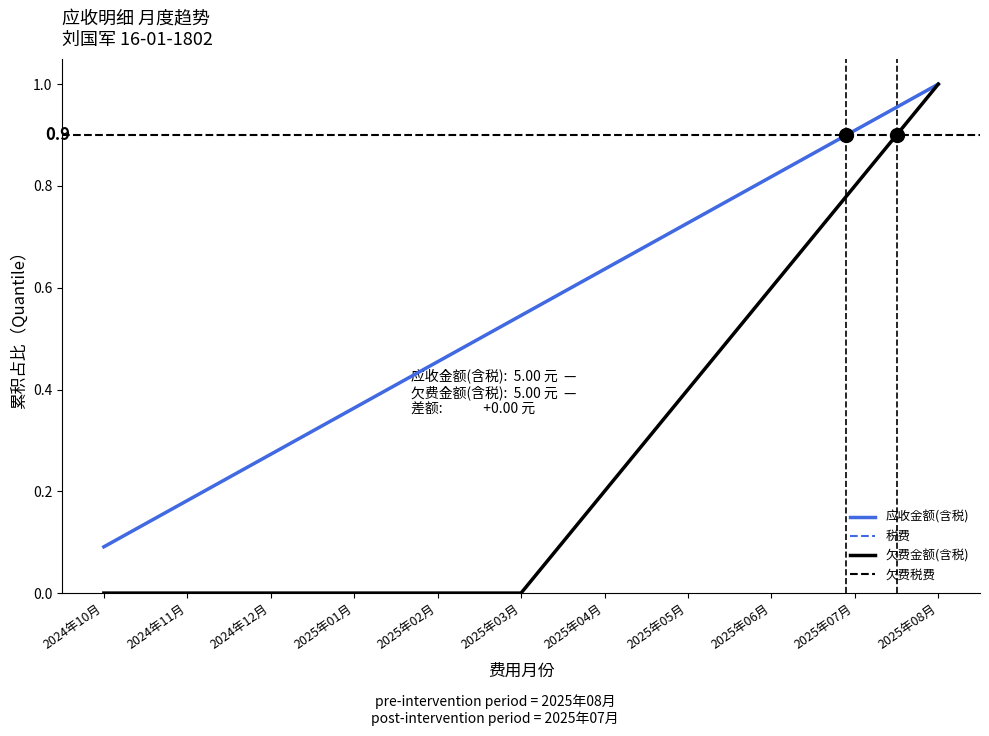

Does the chart display data point markers on the line(s)?

No